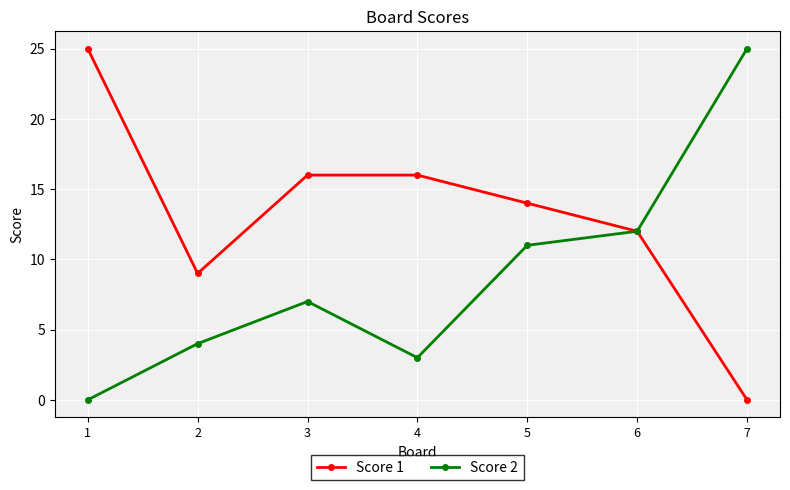

What is the value of the Score 2 point at the 5th from the left?

11